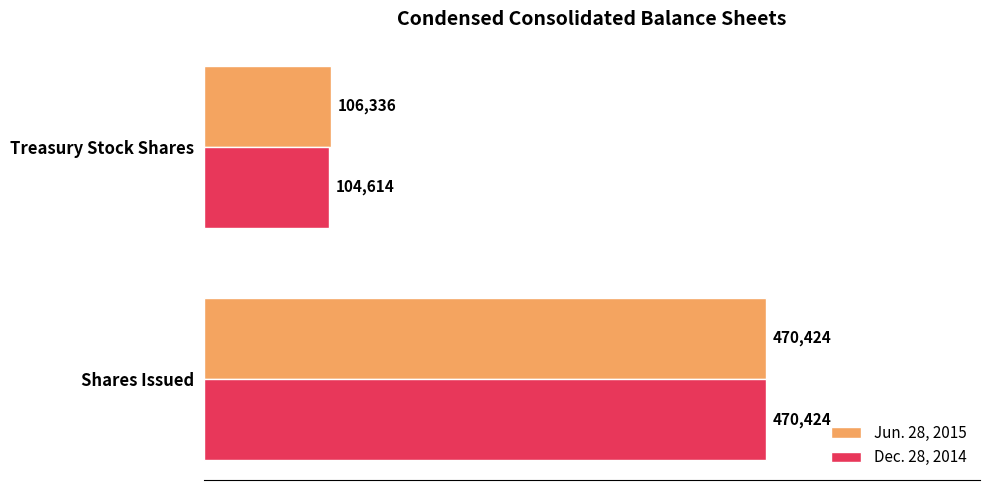

What is the total value across all series at Shares Issued?

940848